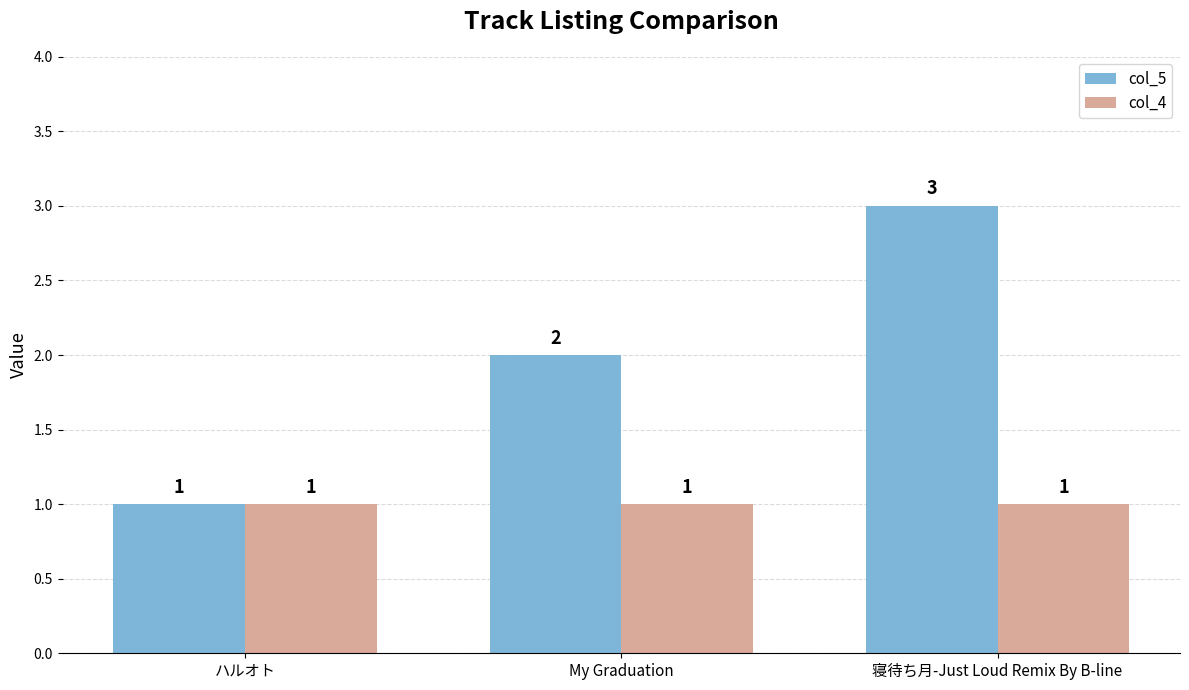

Reading right to left, extract all data points from this chart.

col_5: 3	2	1
col_4: 1	1	1